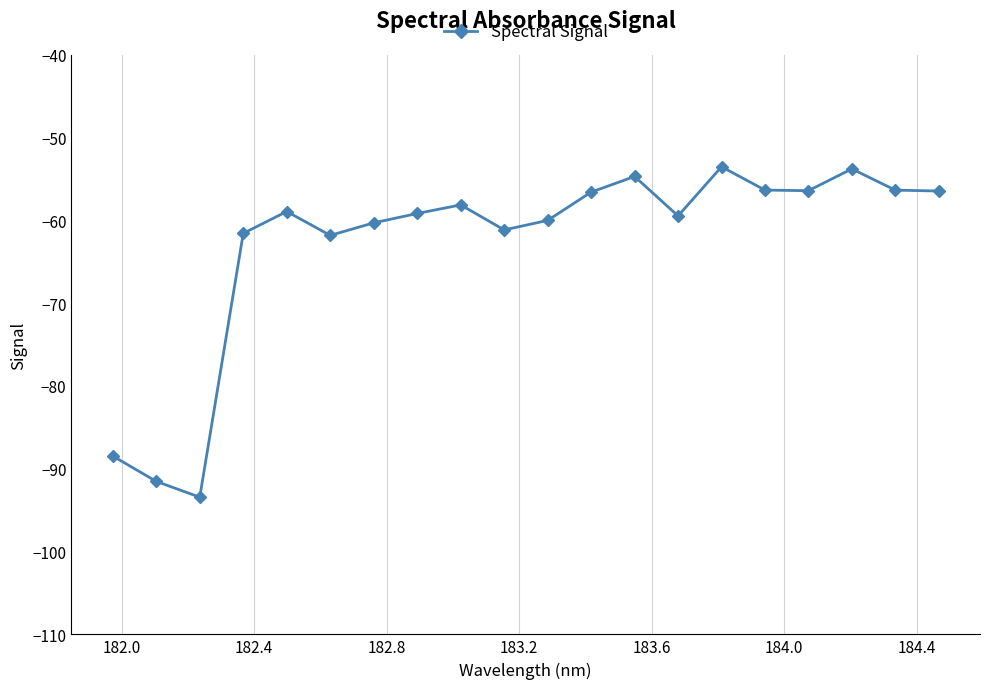

What is the smallest value displayed?

-93.4